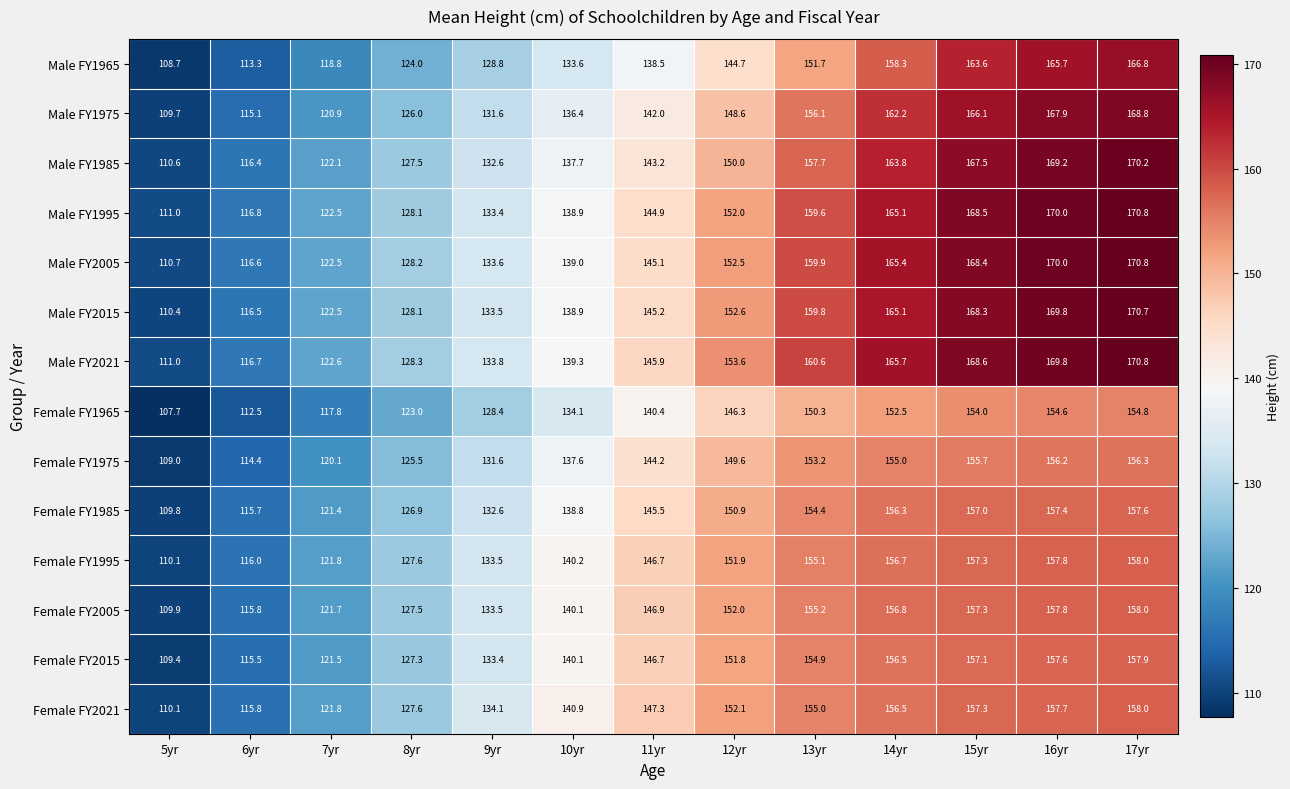

List the labels in order of Female FY2005 value, smallest first.

5yr, 6yr, 7yr, 8yr, 9yr, 10yr, 11yr, 12yr, 13yr, 14yr, 15yr, 16yr, 17yr